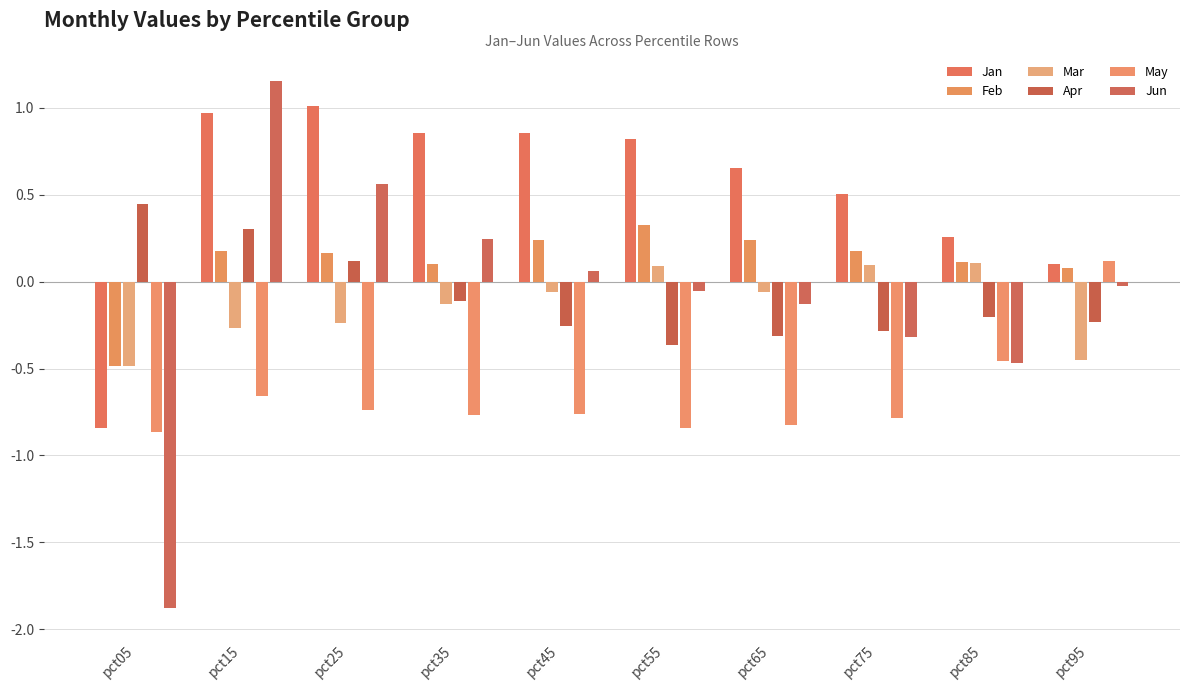

Read the May value at pct45.

-0.8